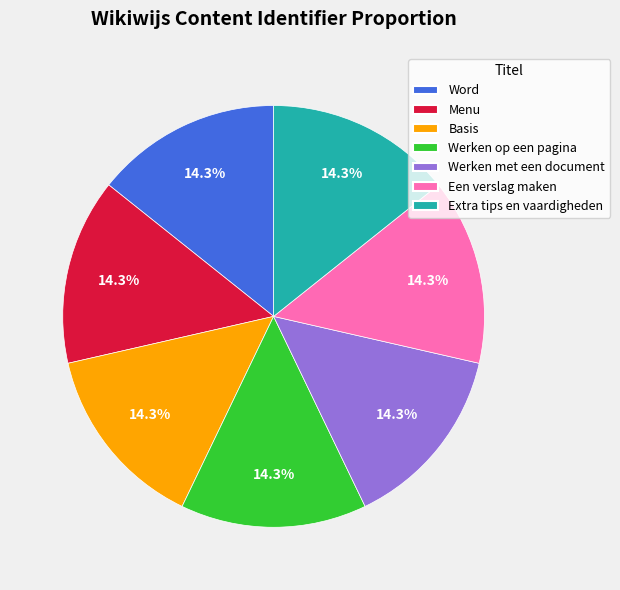

Approximately how many times larger is the value at Werken op een pagina compared to Een verslag maken?

1.0